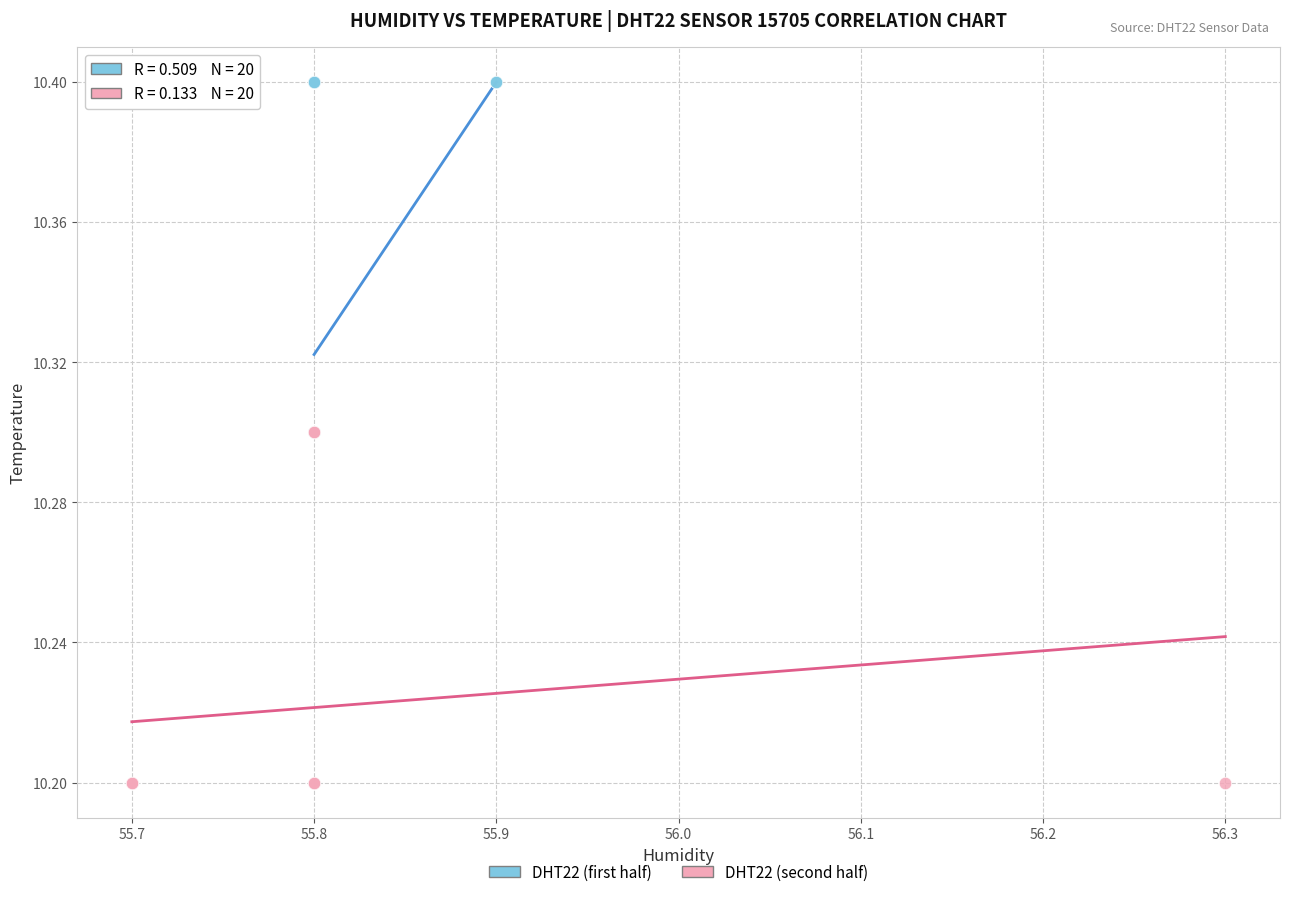

Which series reaches the maximum Y coordinate?

DHT22 (first half)